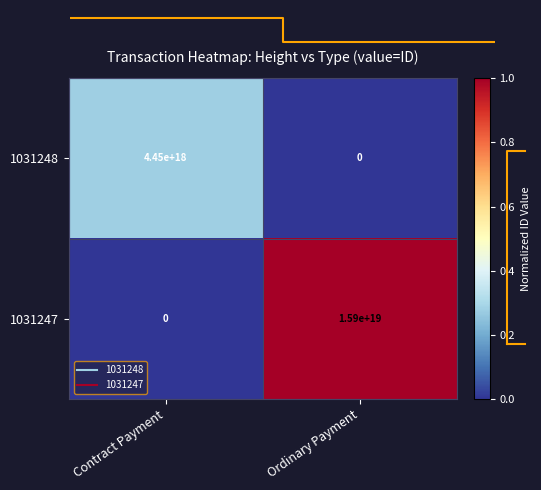

True or false: 1031247 has a value of 0.0 at Contract Payment.

True